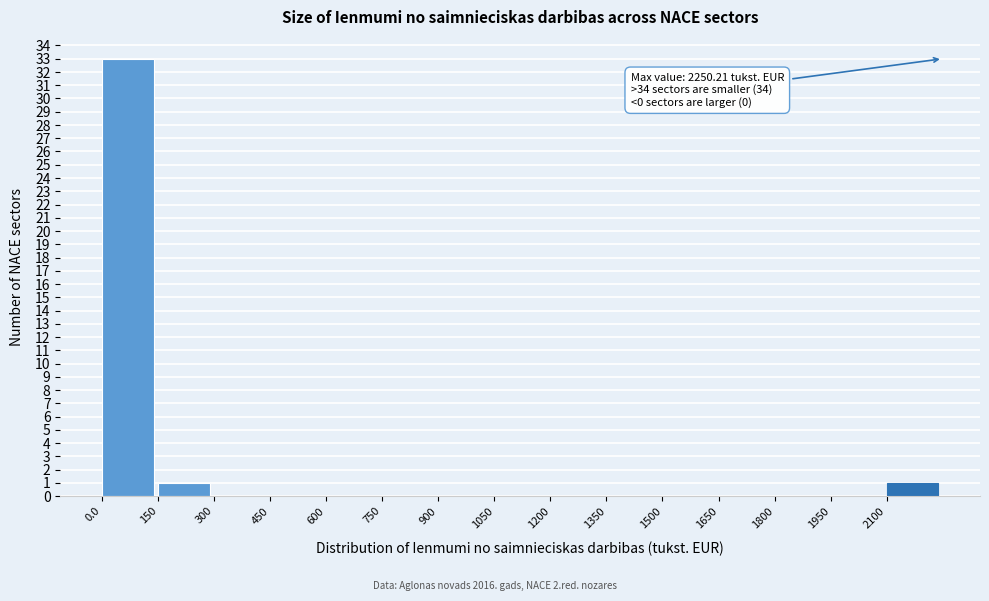

Over which range of the x-axis is the bar tallest?

0 to 160